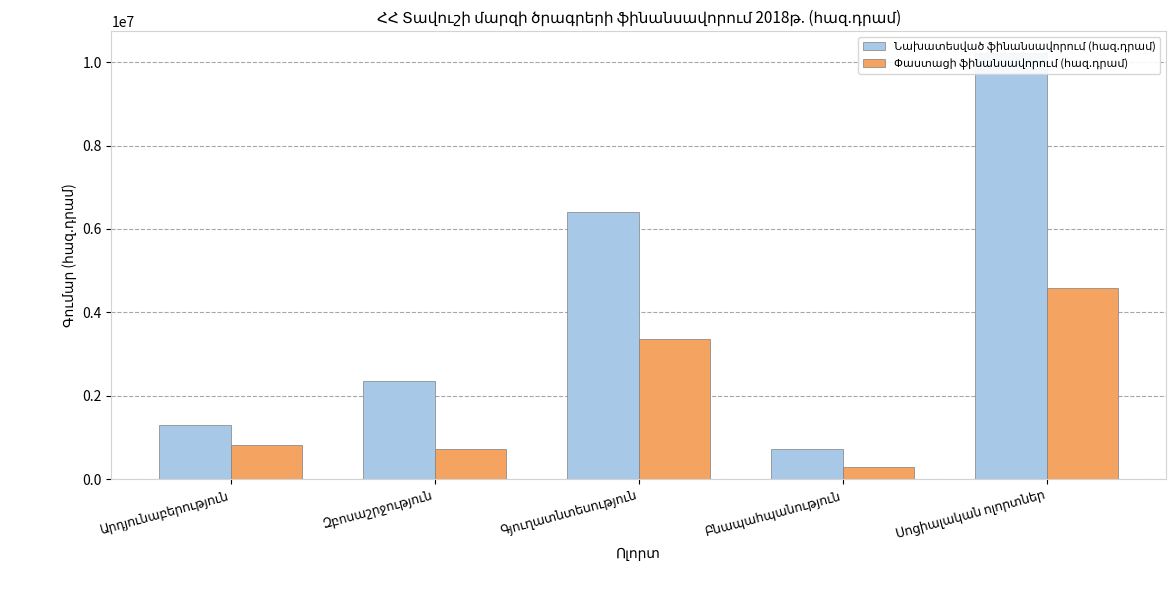

Which category has the highest value across all series?

Սոցիալական ոլորտներ